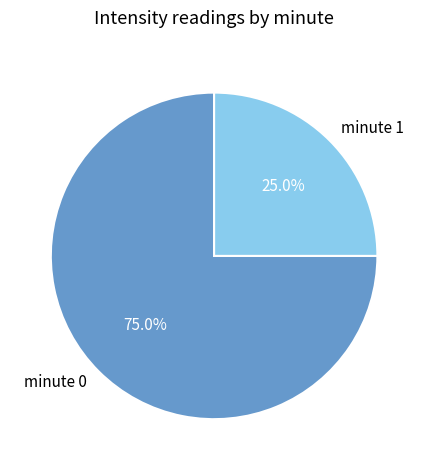

What percentage do minute 1 and minute 0 together represent?

100.0%